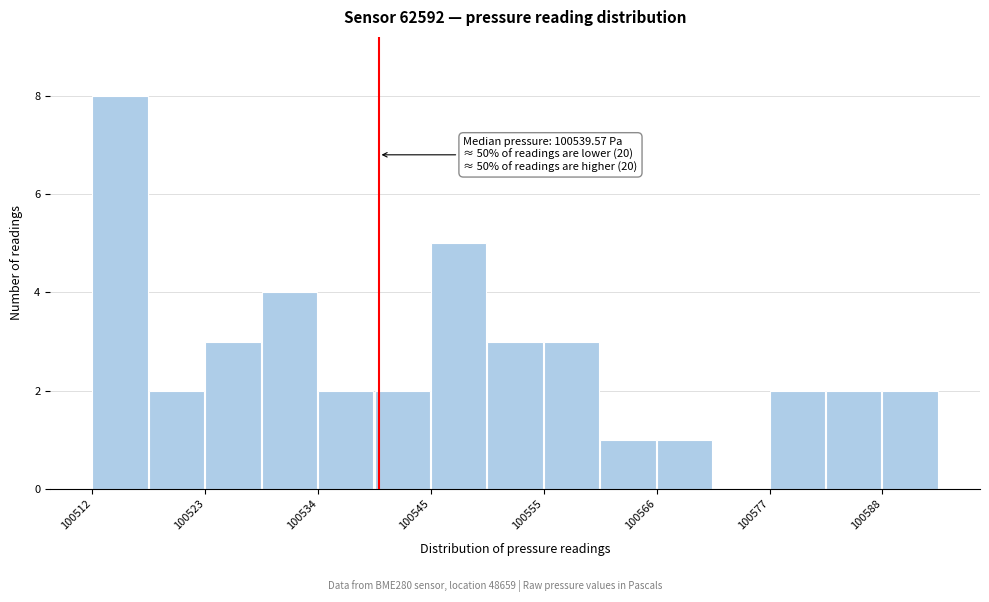

Read against the x-axis, roughly where is the centre of the tallest bar?

100514